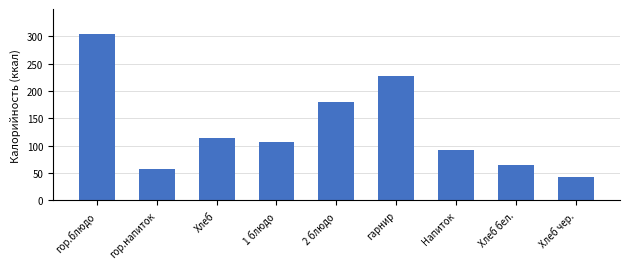

How many values are below 106?

4